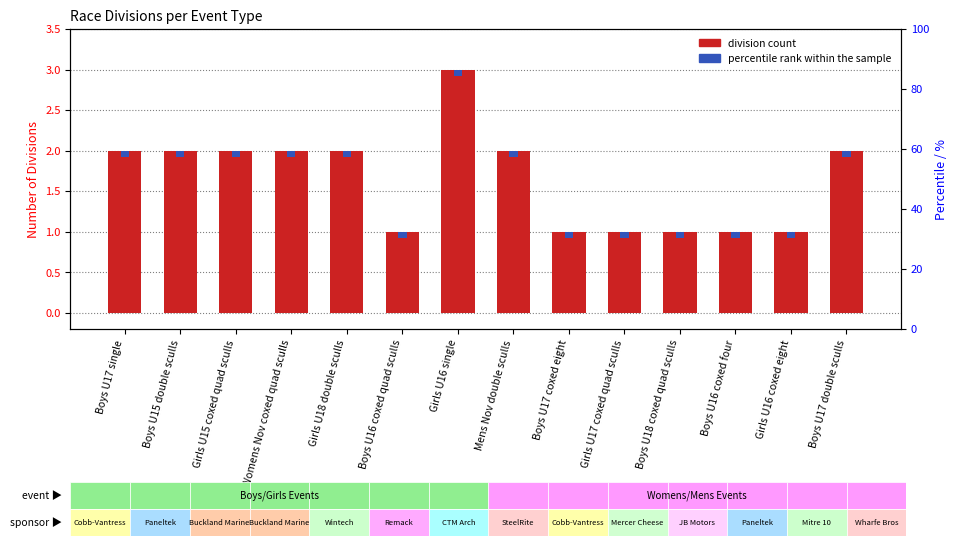

List the labels in order of value, smallest first.

Boys U16 coxed quad sculls, Boys U17 coxed eight, Girls U17 coxed quad sculls, Boys U18 coxed quad sculls, Boys U16 coxed four, Girls U16 coxed eight, Boys U17 single, Boys U15 double sculls, Girls U15 coxed quad sculls, Womens Nov coxed quad sculls, Girls U18 double sculls, Mens Nov double sculls, Boys U17 double sculls, Girls U16 single